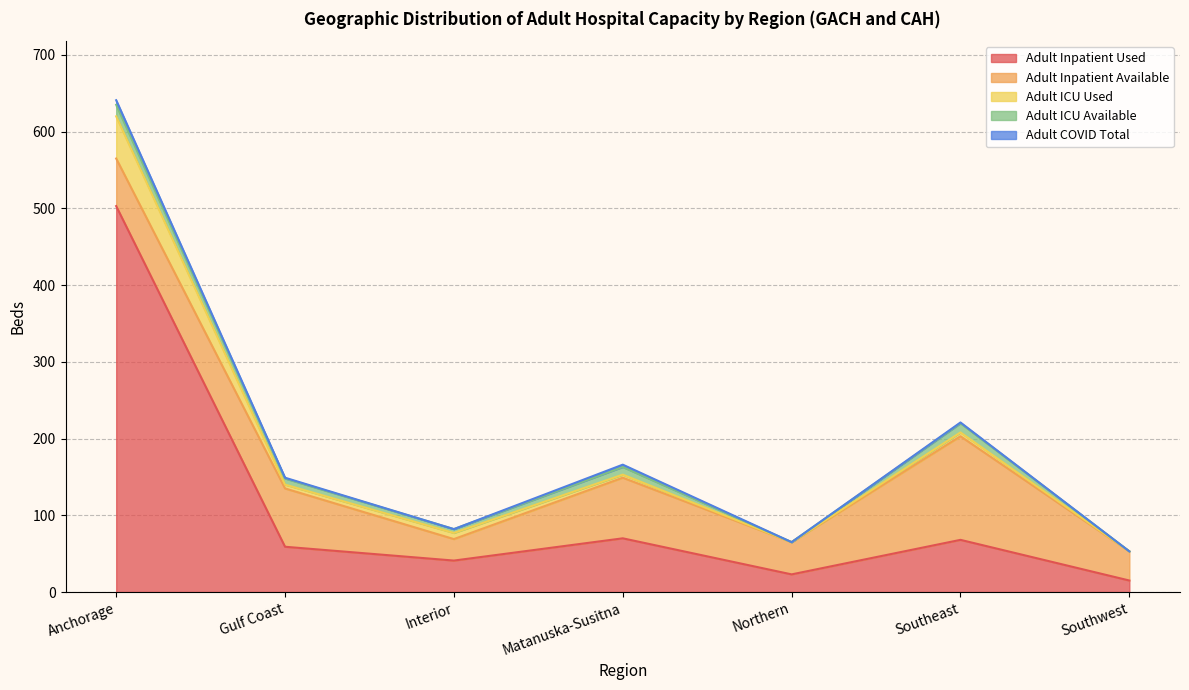

Rank the series by their maximum value, from highest to lowest.

Adult Inpatient Used, Adult Inpatient Available, Adult ICU Used, Adult ICU Available, Adult COVID Total